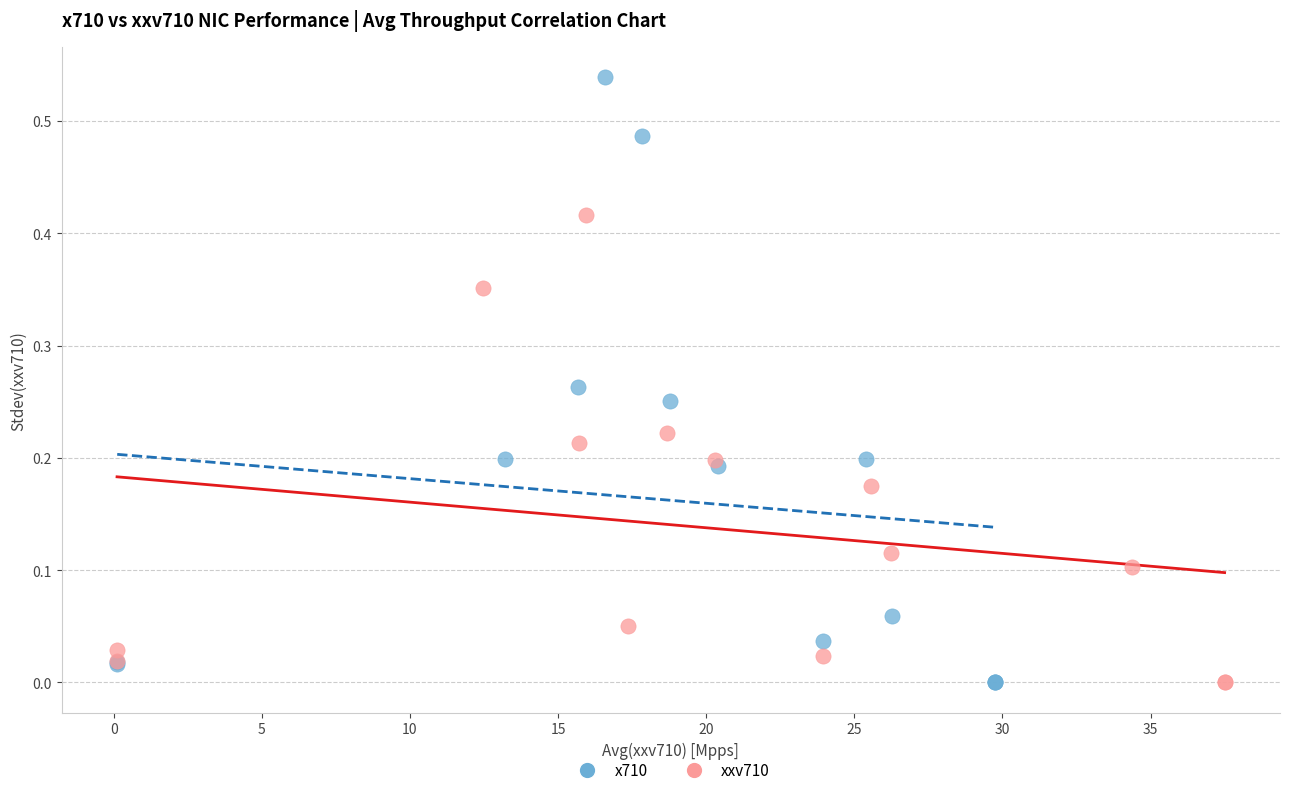

Which series reaches the maximum Y coordinate?

x710